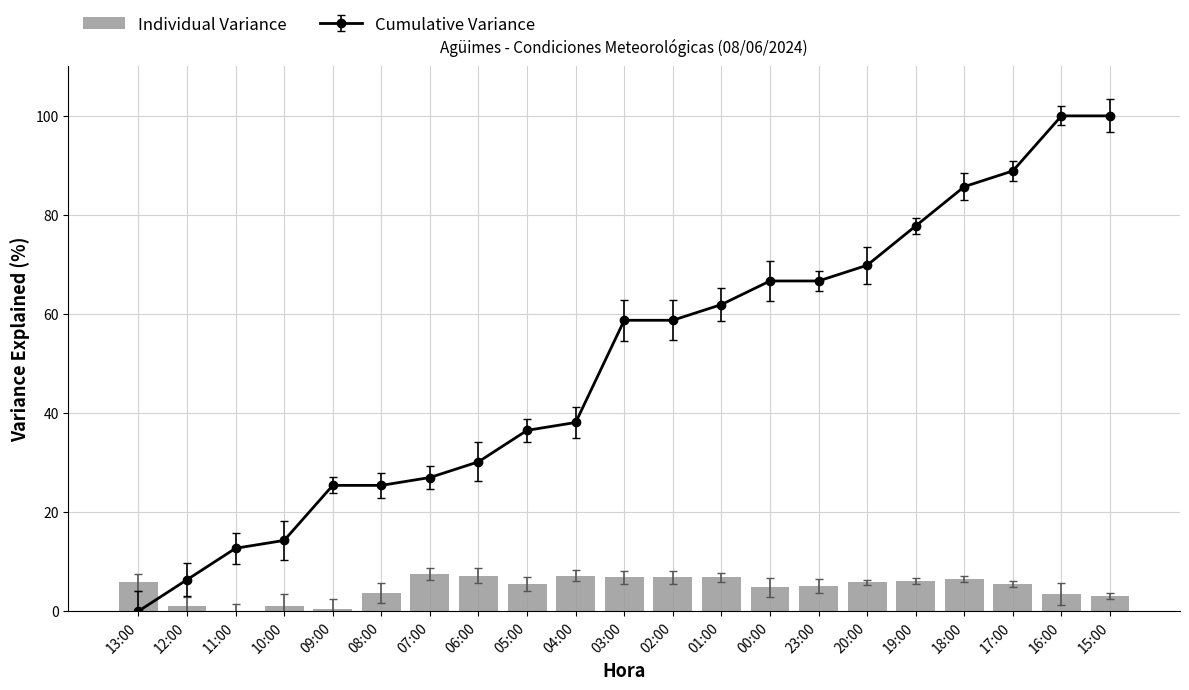

Count the number of categories in the chart.

21